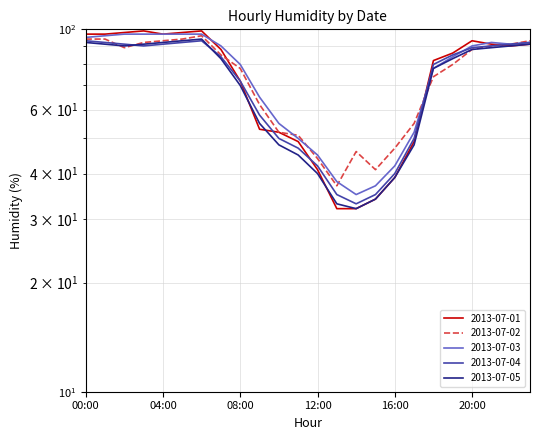

Rank the categories by 2013-07-01 value from lowest to highest.

13:00, 14:00, 15:00, 16:00, 12:00, 11:00, 17:00, 10:00, 09:00, 08:00, 18:00, 19:00, 07:00, 22:00, 21:00, 23:00, 20:00, 00:00, 01:00, 04:00, 02:00, 05:00, 03:00, 06:00